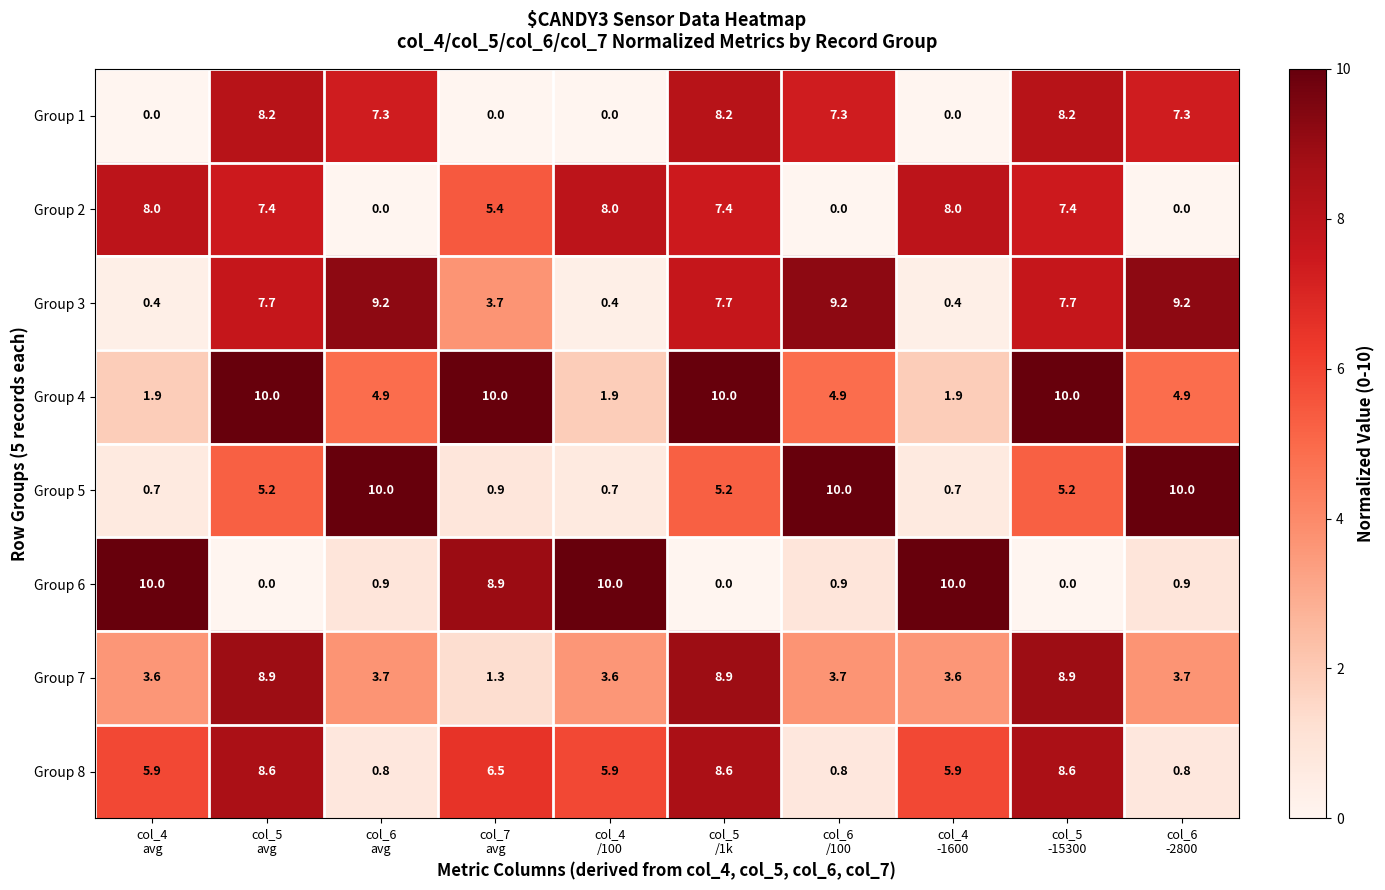

What is the sum of all Group 3 values?

55.6